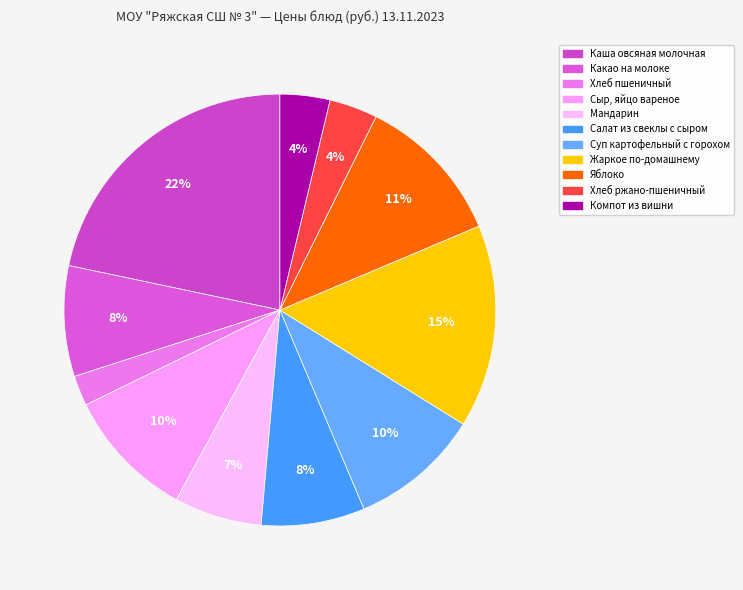

Count the number of slices in the pie.

11